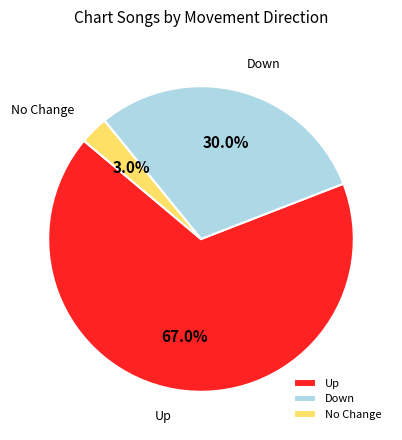

What is the largest slice in the pie chart?

Up